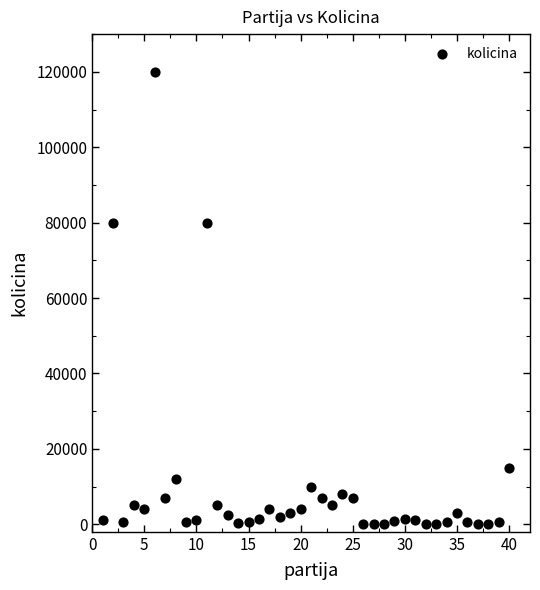

What is the range of X values (max minus min)?

39